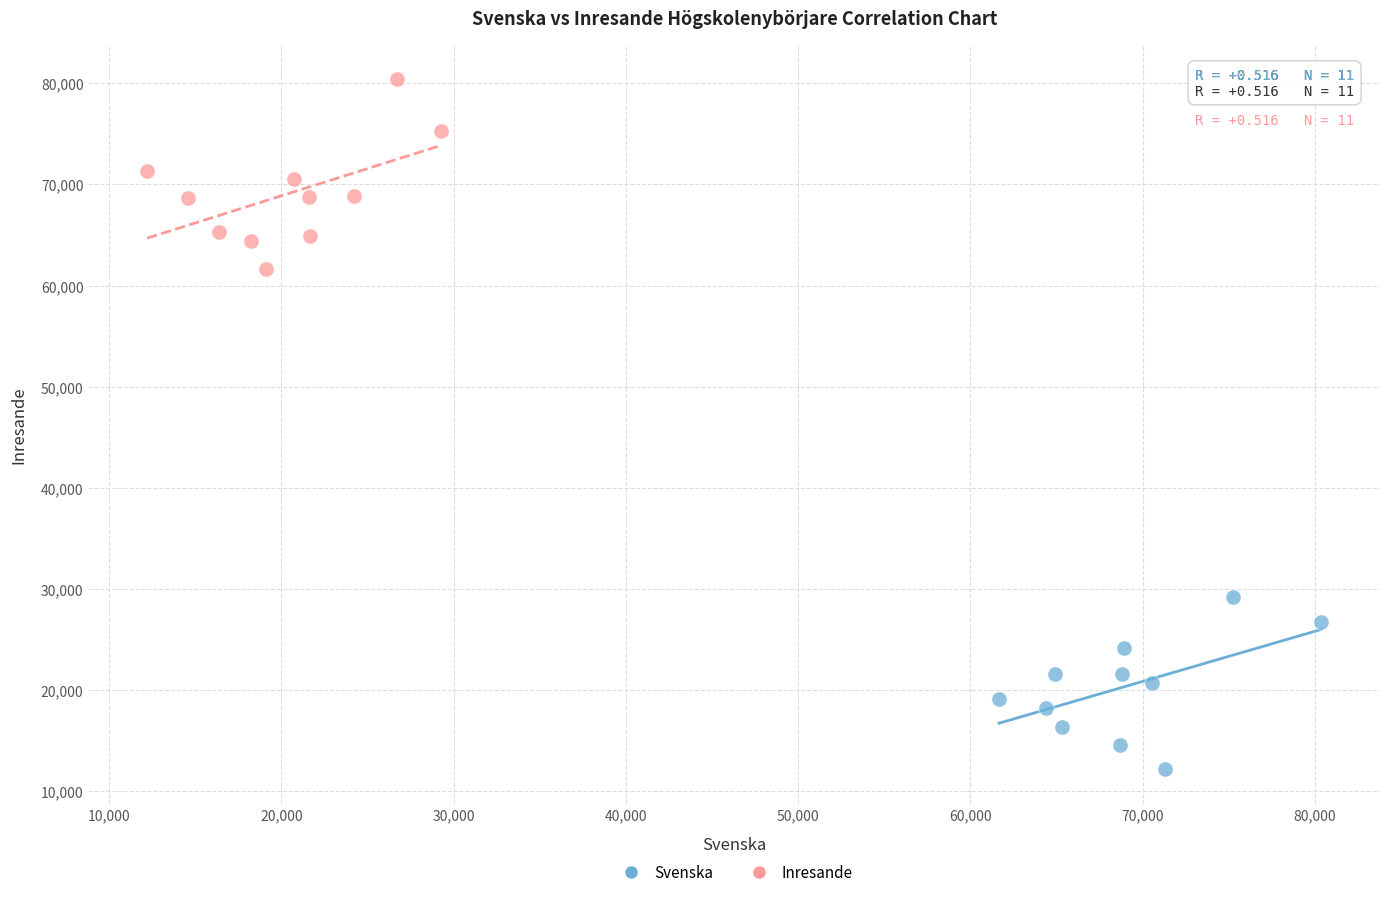

Which series contains the highest Y value?

Inresande